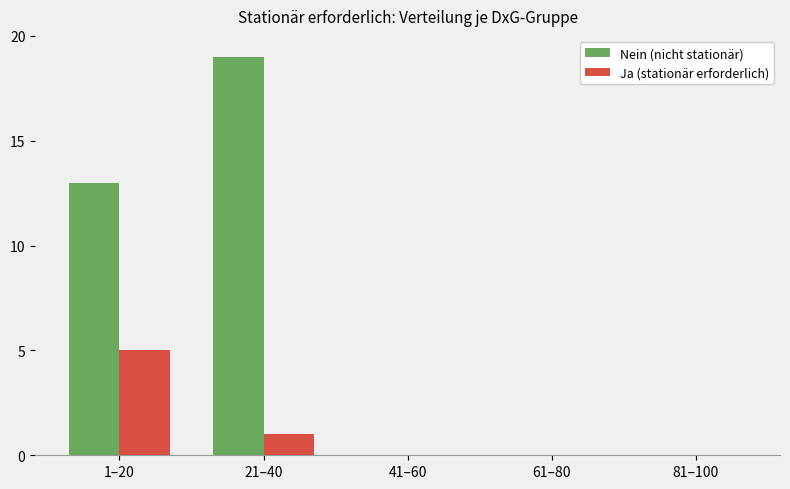

Which series changed the most between 21–40 and 41–60?

Nein (nicht stationär)